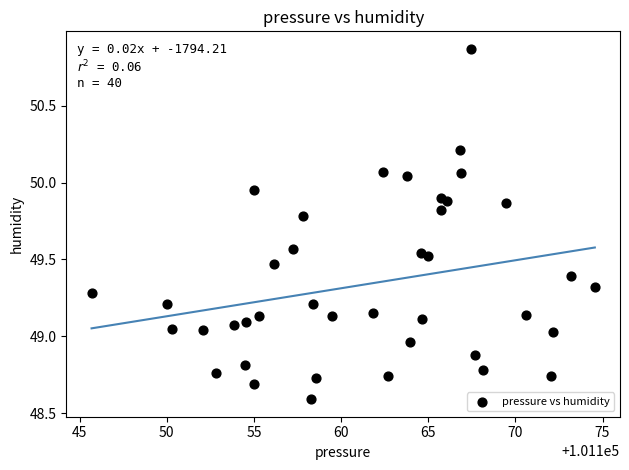

What is the range of Y values (max minus min)?

2.3